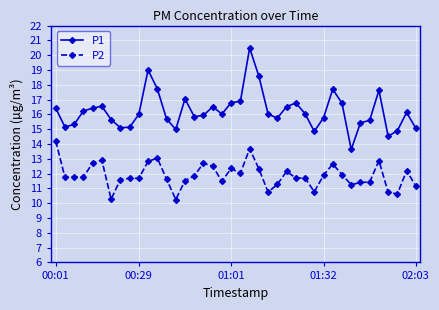

True or false: P2 has more than 0 points higher than both neighbors.

True